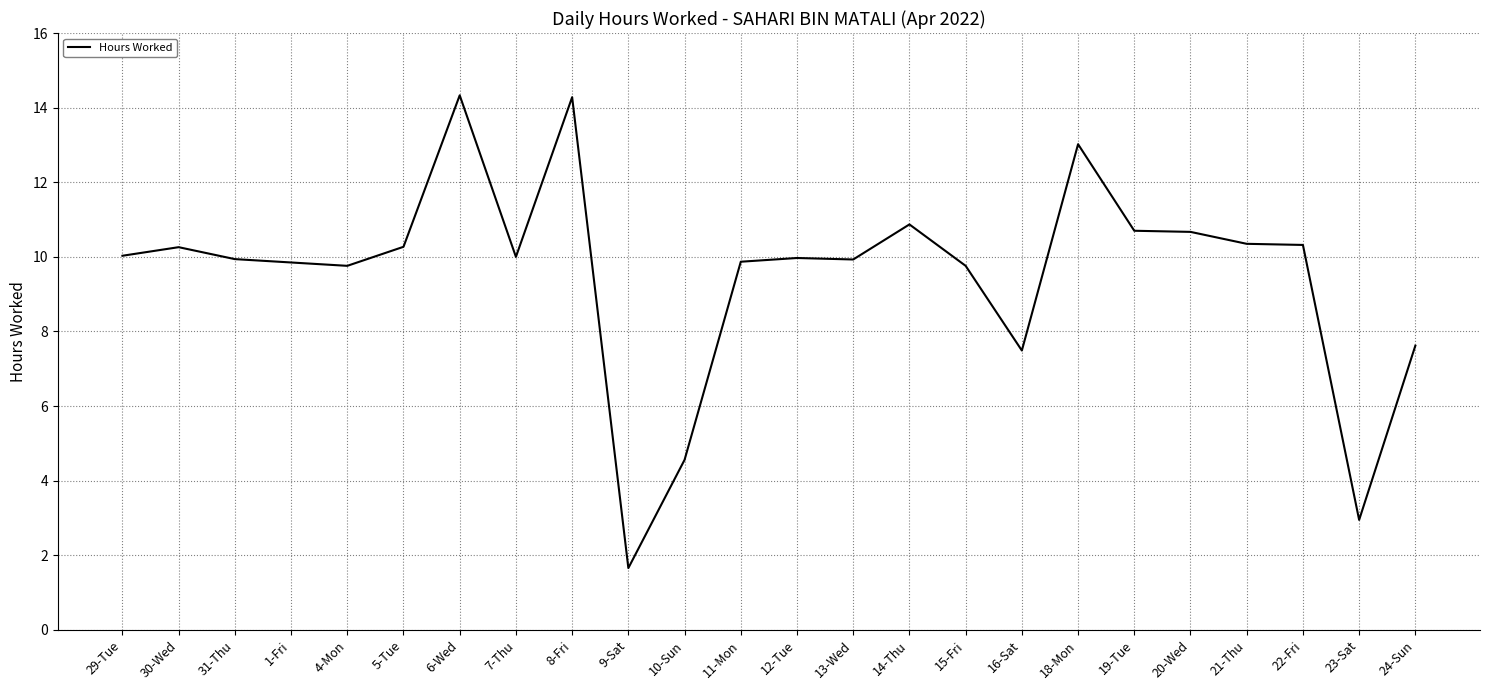

What position from the right is 21-Thu?

4